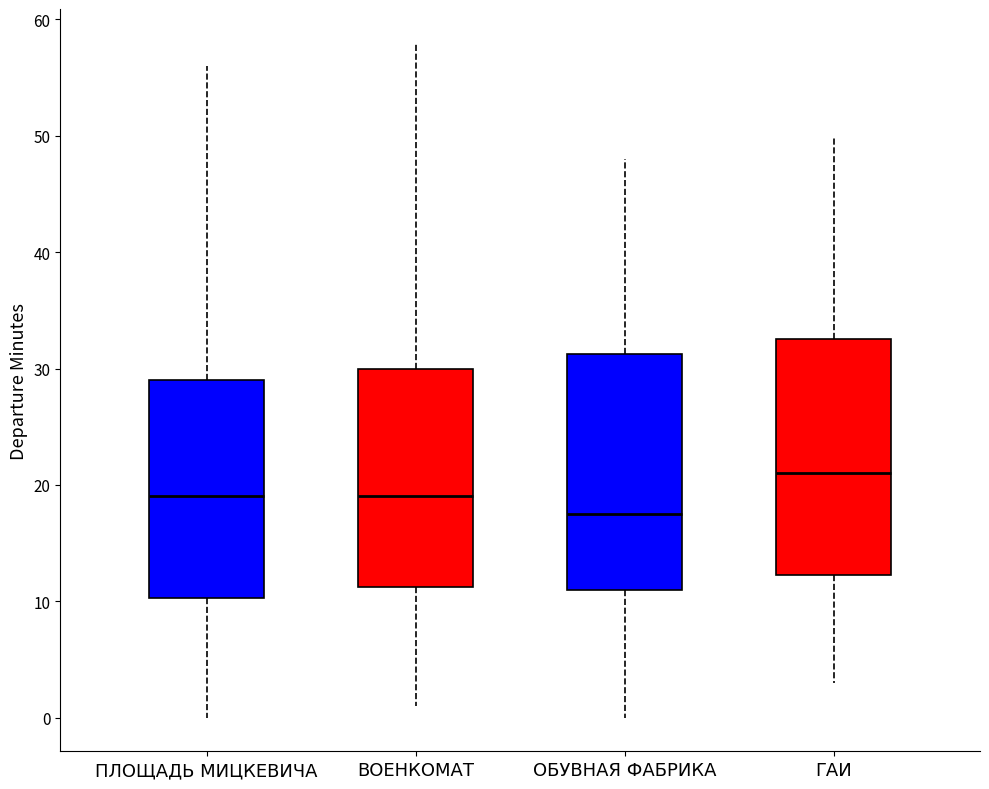

Where does the median line of the box for ОБУВНАЯ ФАБРИКА sit on the y-axis? The values are not printed on the chart, so give them approximately, as read against the axis.

18